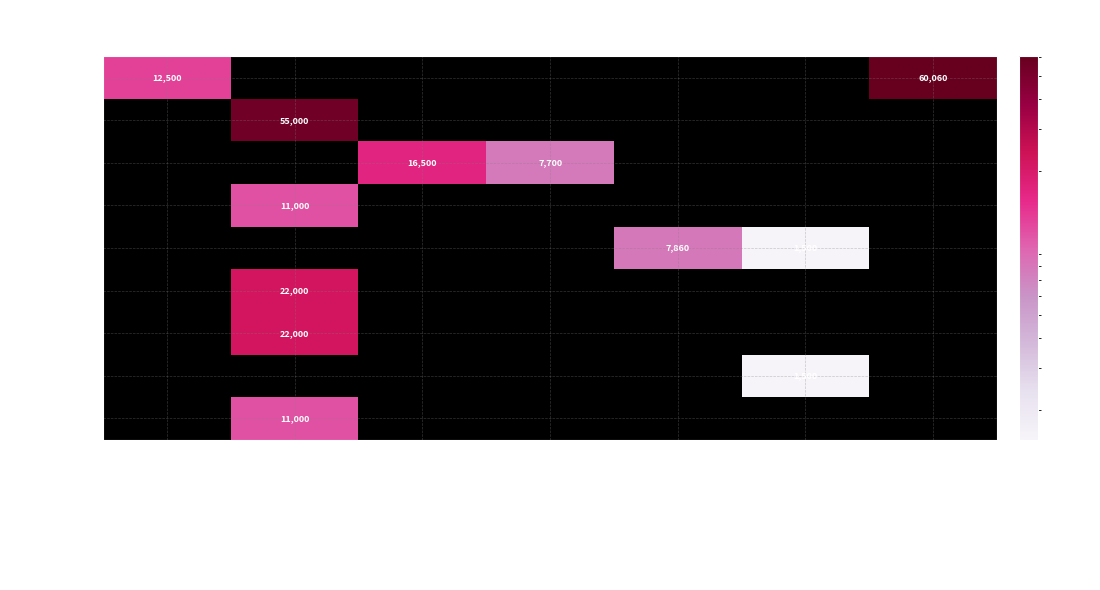

Rank the series by their maximum value, from highest to lowest.

龙亢镇, 唐集镇, 陈集镇, 白莲坡镇, 河溜镇, 常坟镇, 双桥集镇, 褚集镇, 万福镇